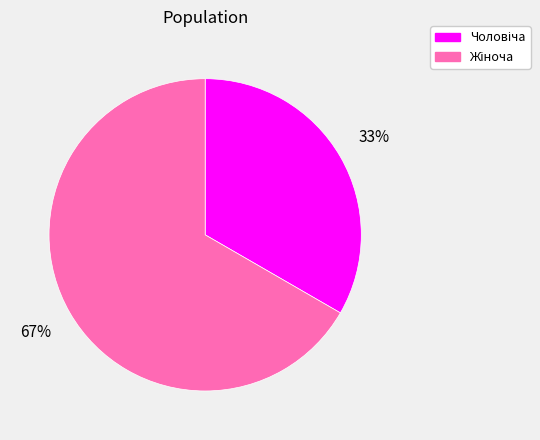

Is there any slice that represents more than half of the pie?

Yes